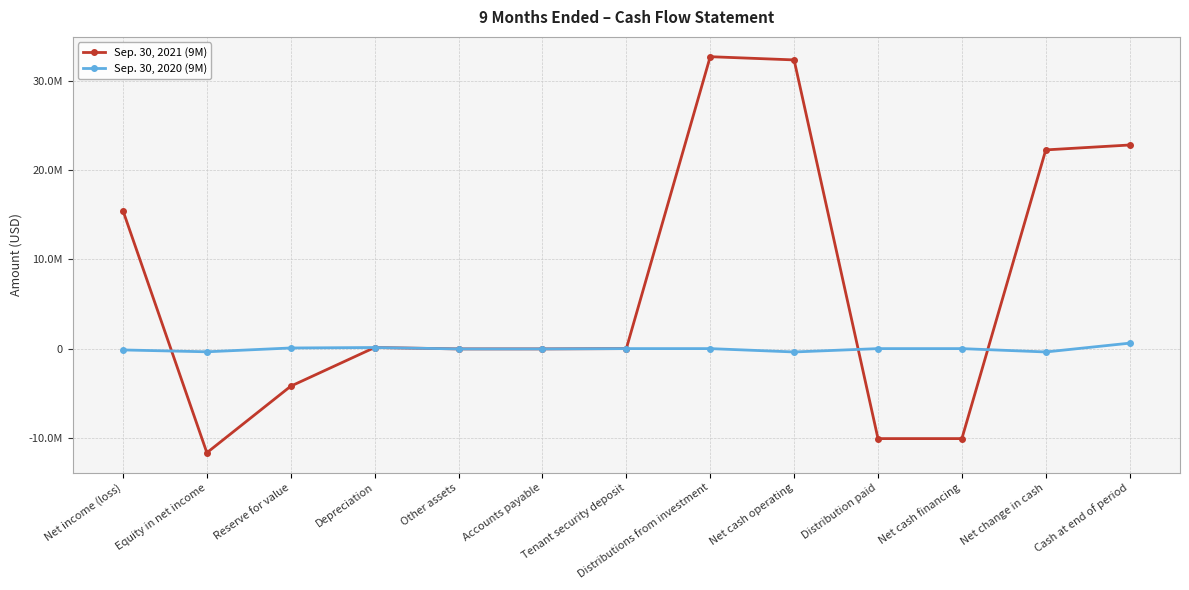

What are all the series names shown in the legend?

Sep. 30, 2021 (9M), Sep. 30, 2020 (9M)